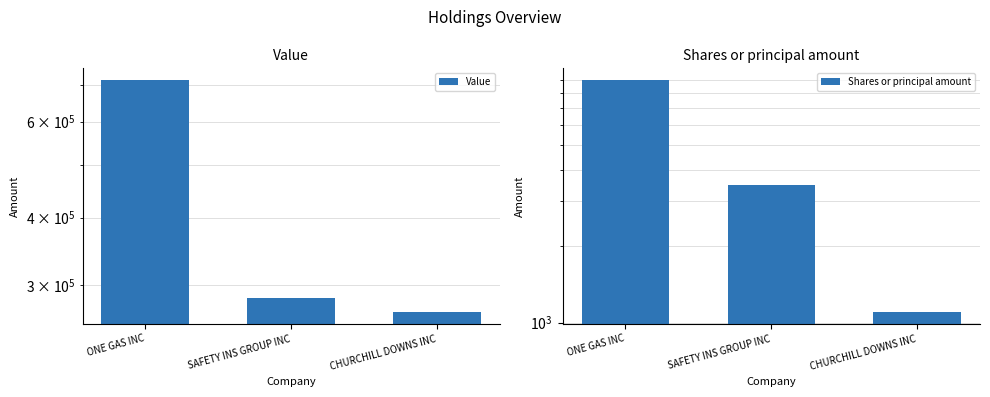

What position from the left is CHURCHILL DOWNS INC?

3